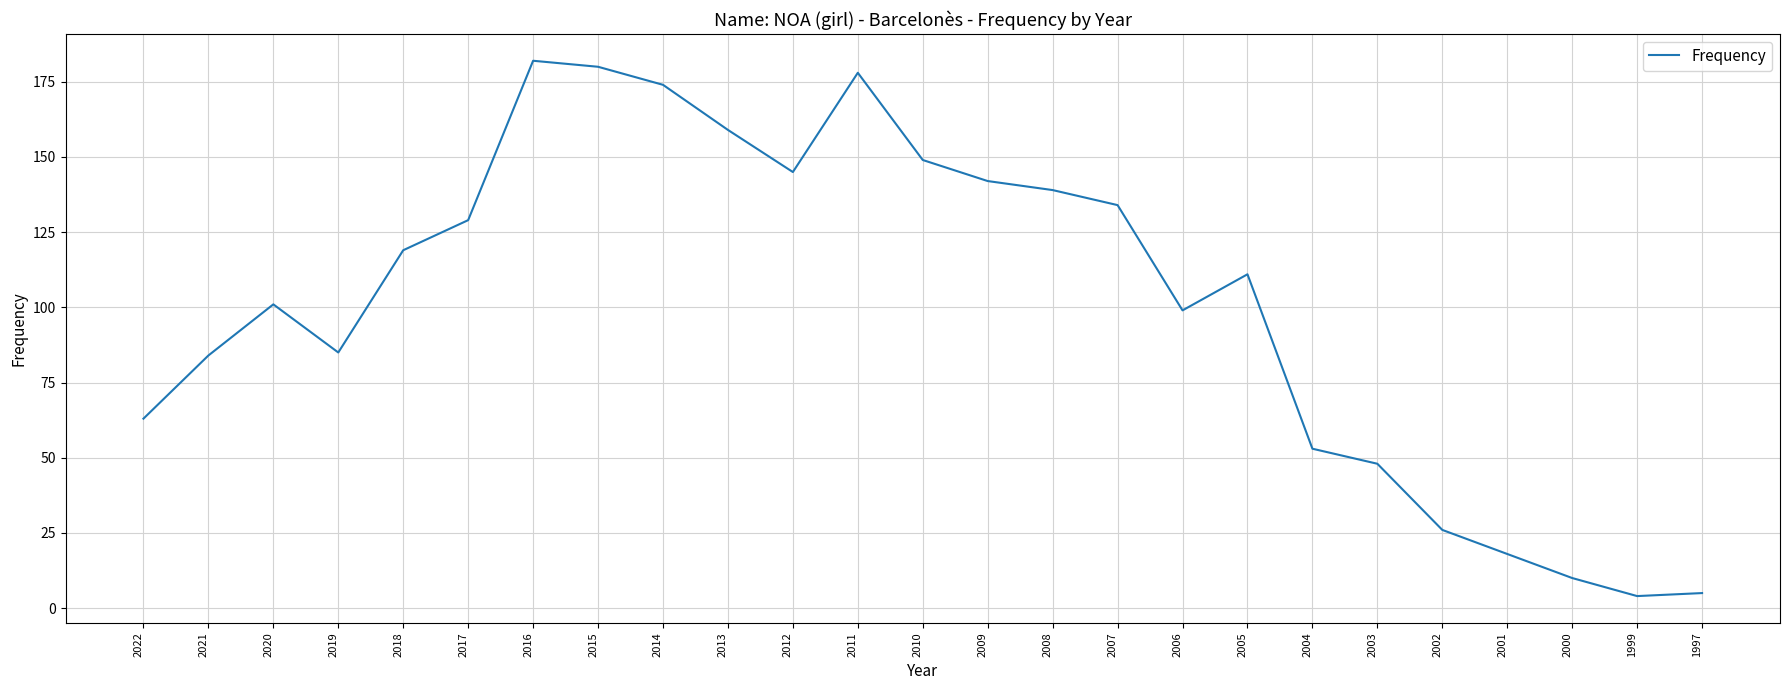

What is the smallest value displayed?

4